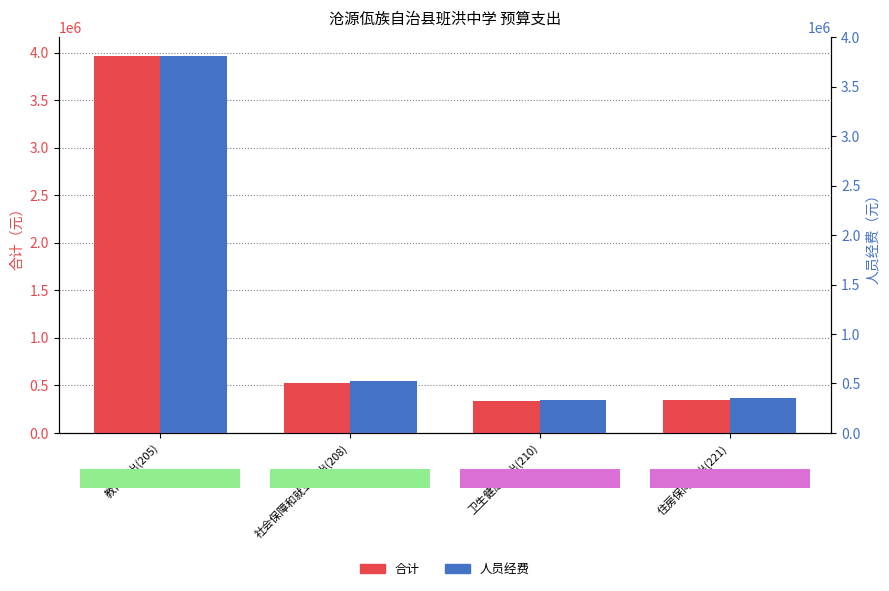

Count the number of data series in this chart.

2